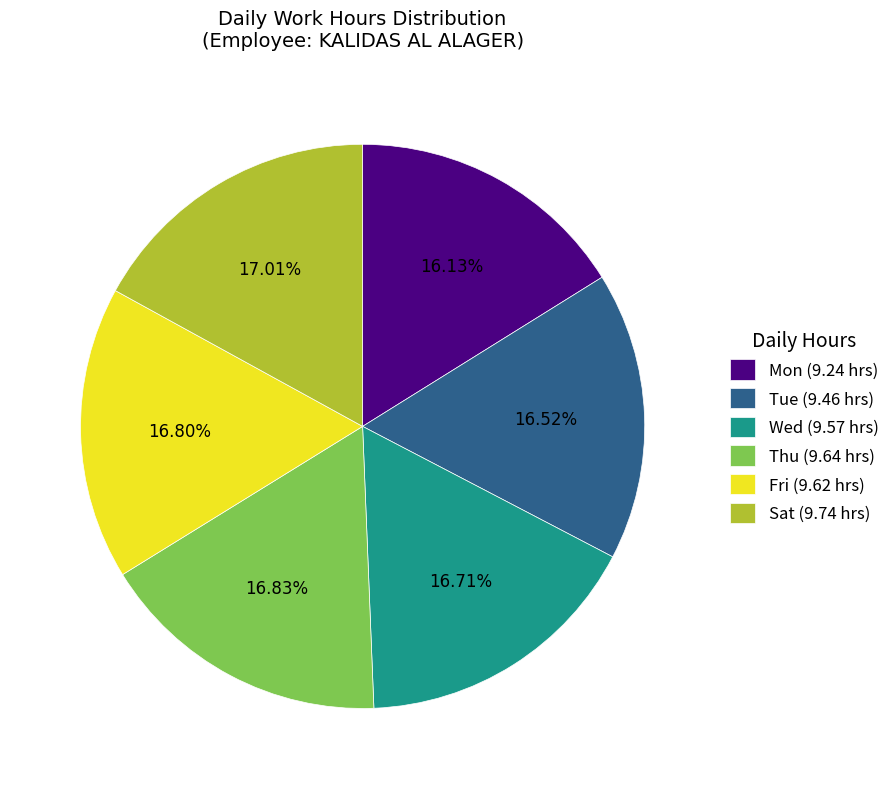

True or false: Fri accounts for 25% of the total.

False